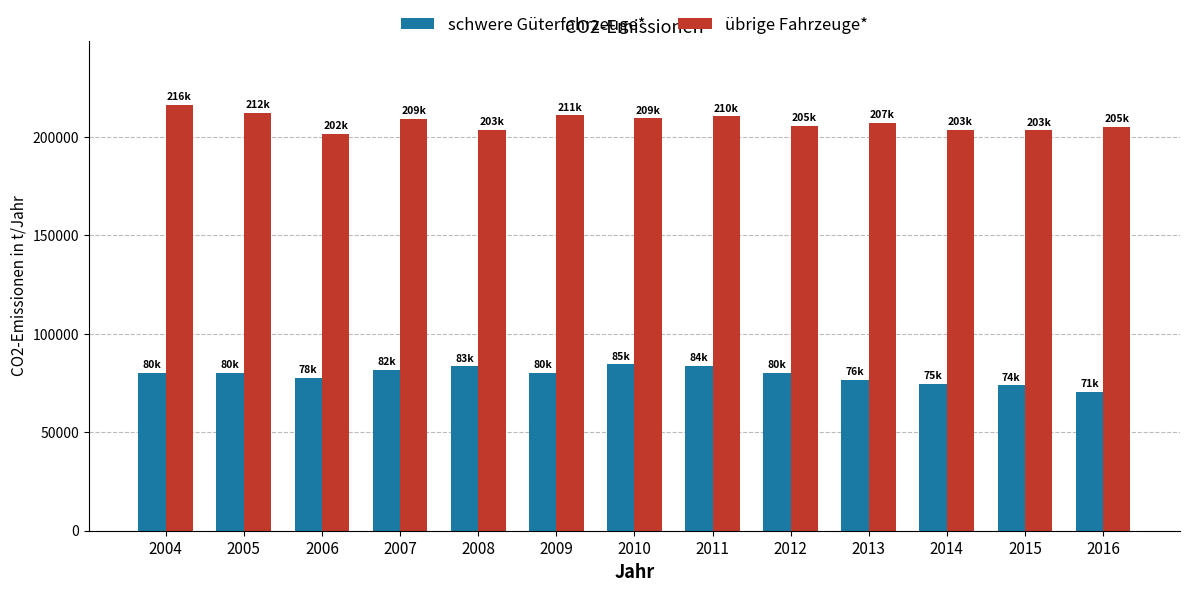

Is the value of schwere Güterfahrzeuge* at 2007 greater than the value of übrige Fahrzeuge* at 2011?

No